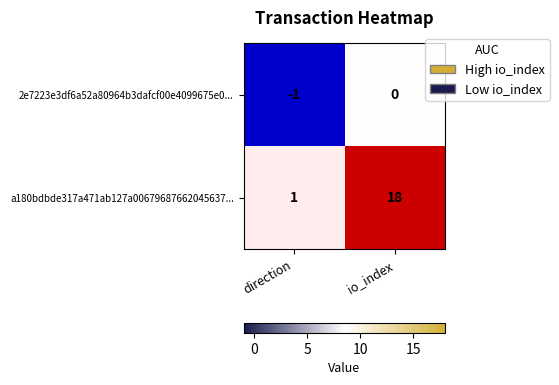

At which label does 2e7223e3df6a52a80964b3dafcf00e4099675e0... reach its minimum?

direction